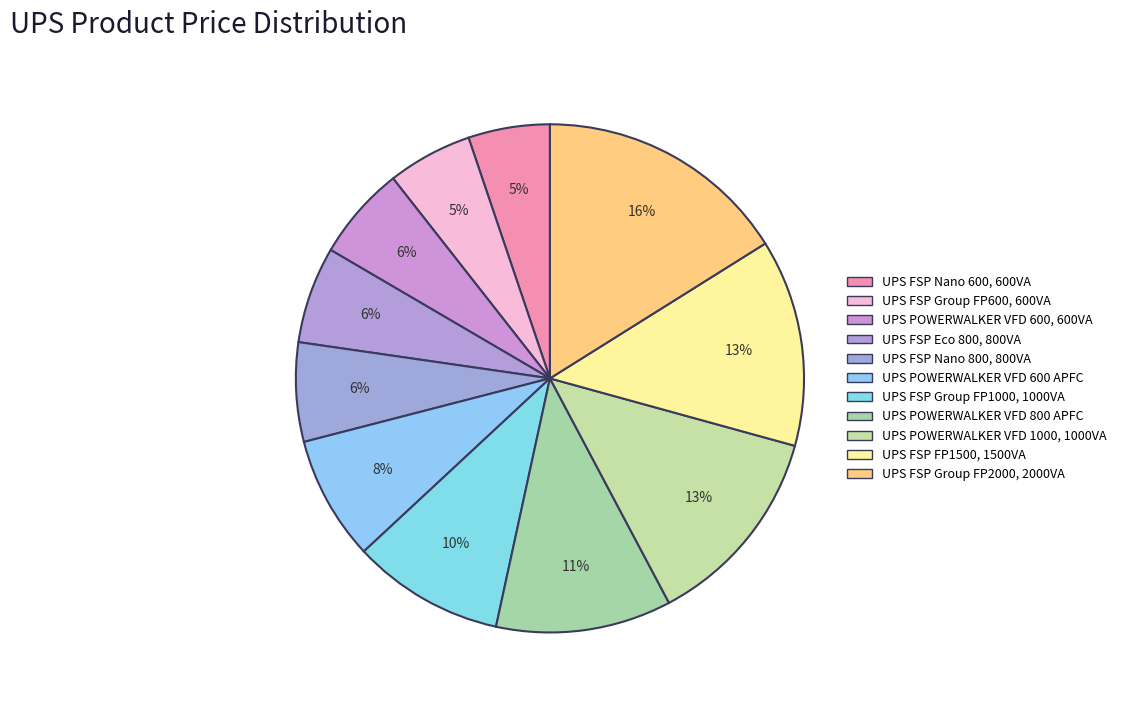

What is the smallest slice in the pie chart?

UPS FSP Nano 600, 600VA, Off-Line